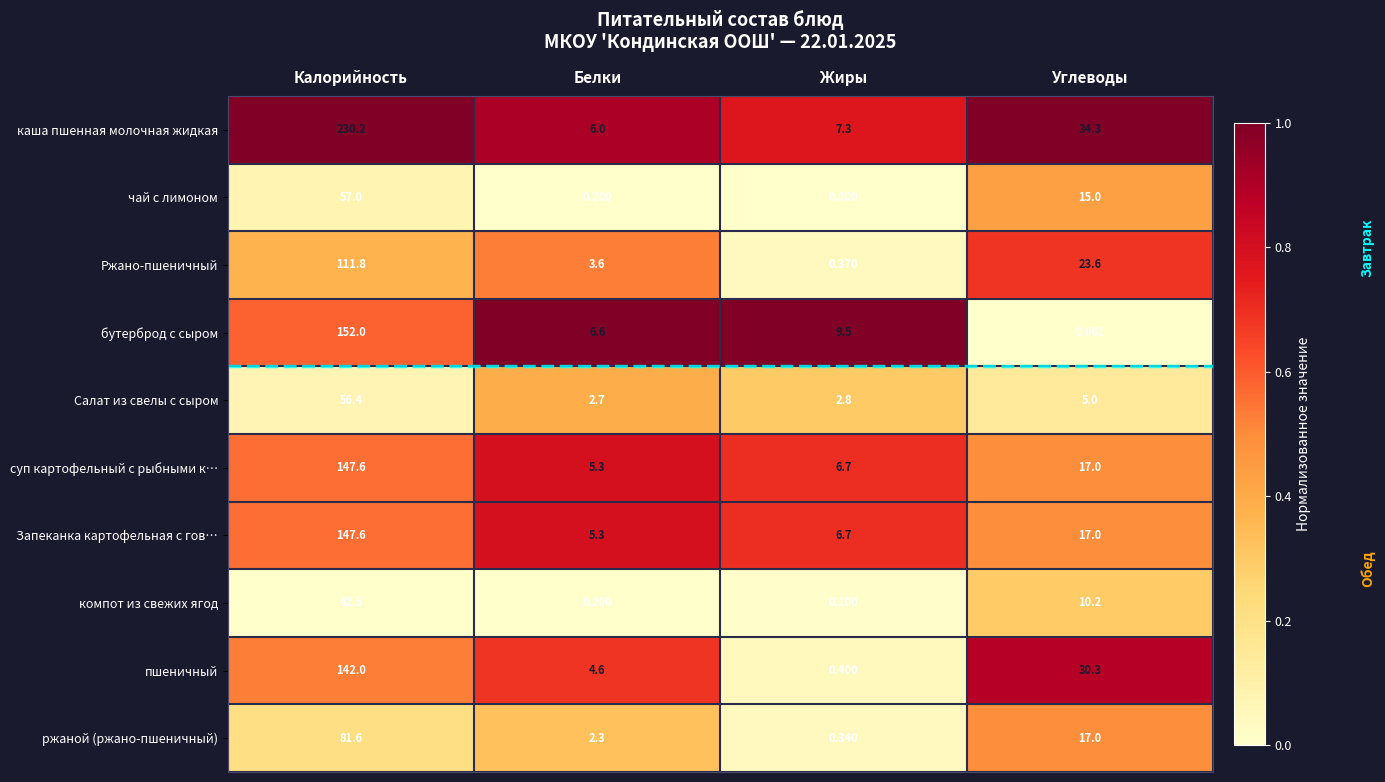

At which category is the sum across all series the highest?

Калорийность